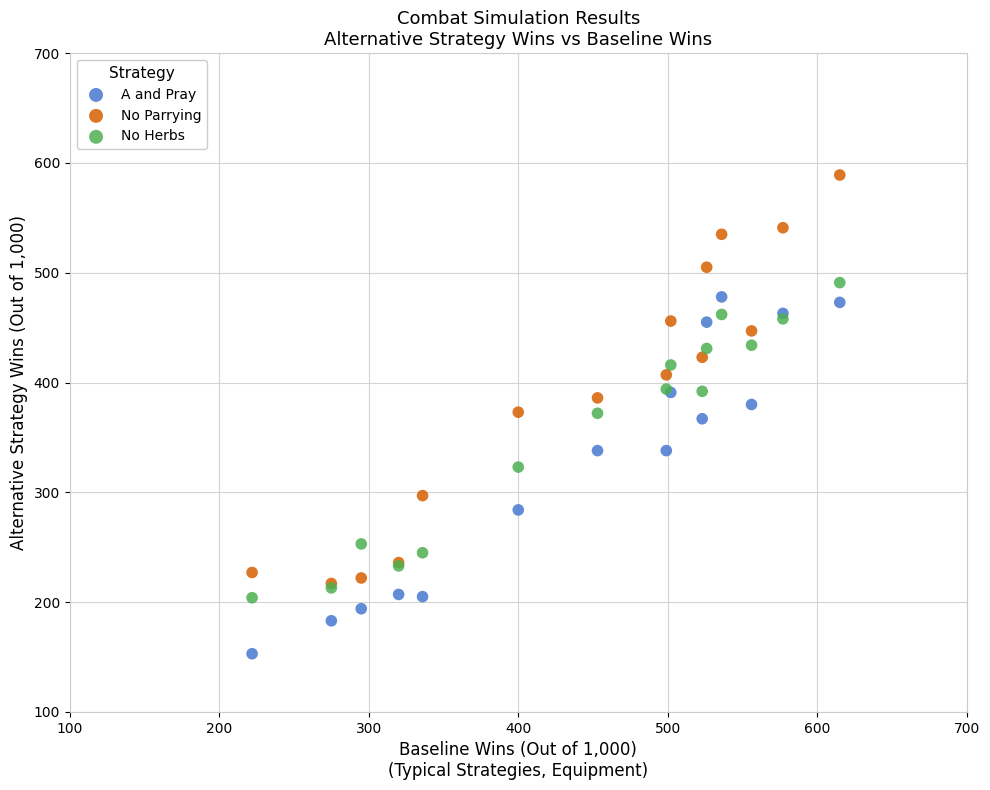

What are all the series names shown in the legend?

A and Pray, No Parrying, No Herbs